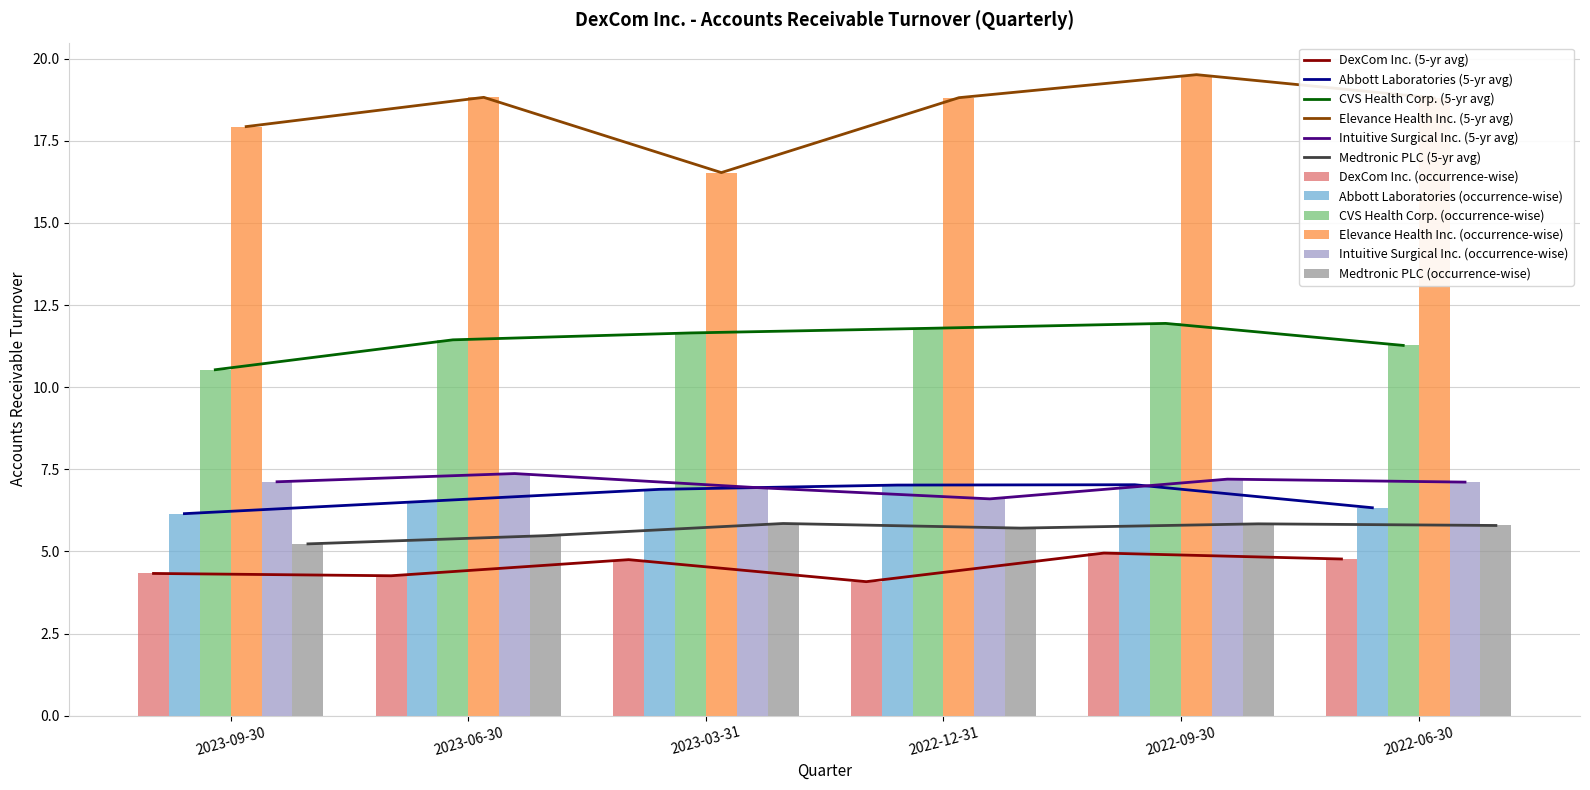

The Elevance Health Inc. series shows 16.5 at 2023-03-31. True or false?

True